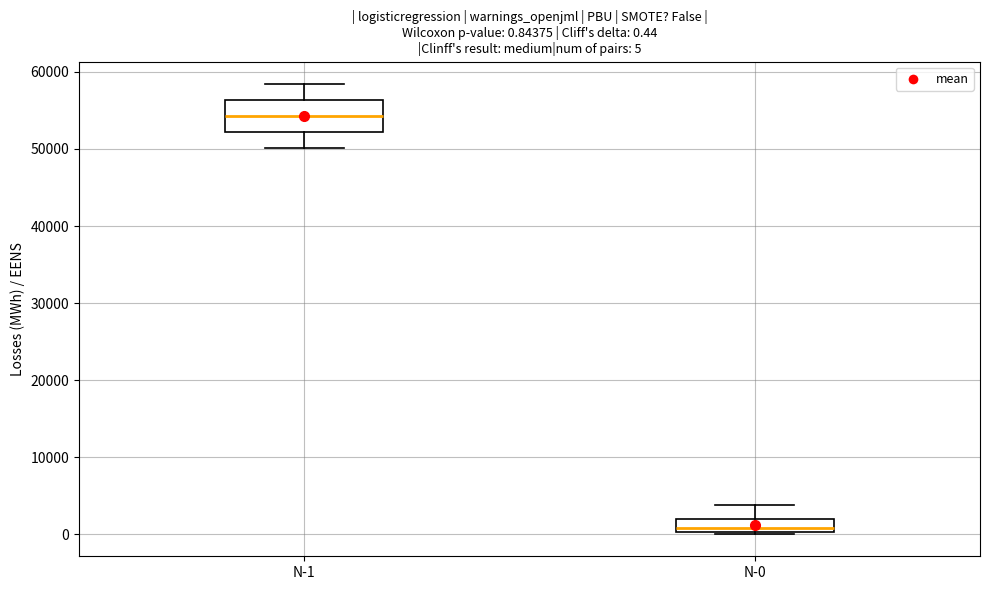

Which box's median line is the lowest?

N-0